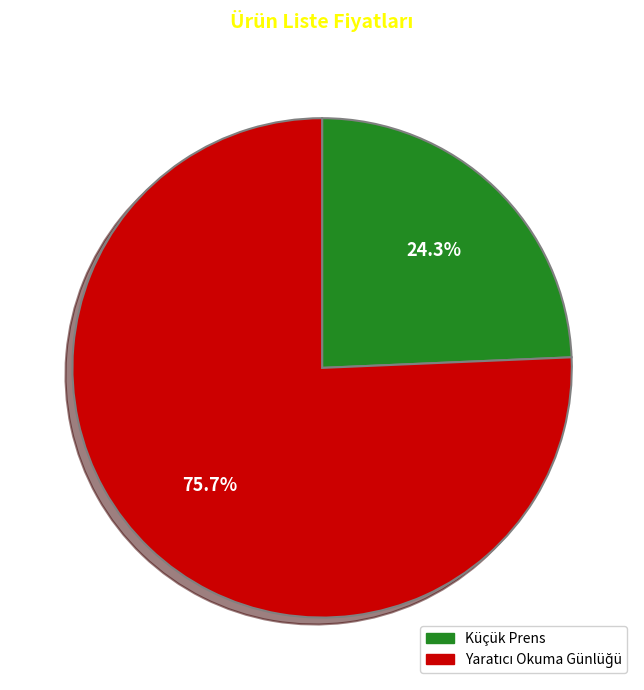

To the nearest percent, what percentage of the pie is Küçük Prens?

24%